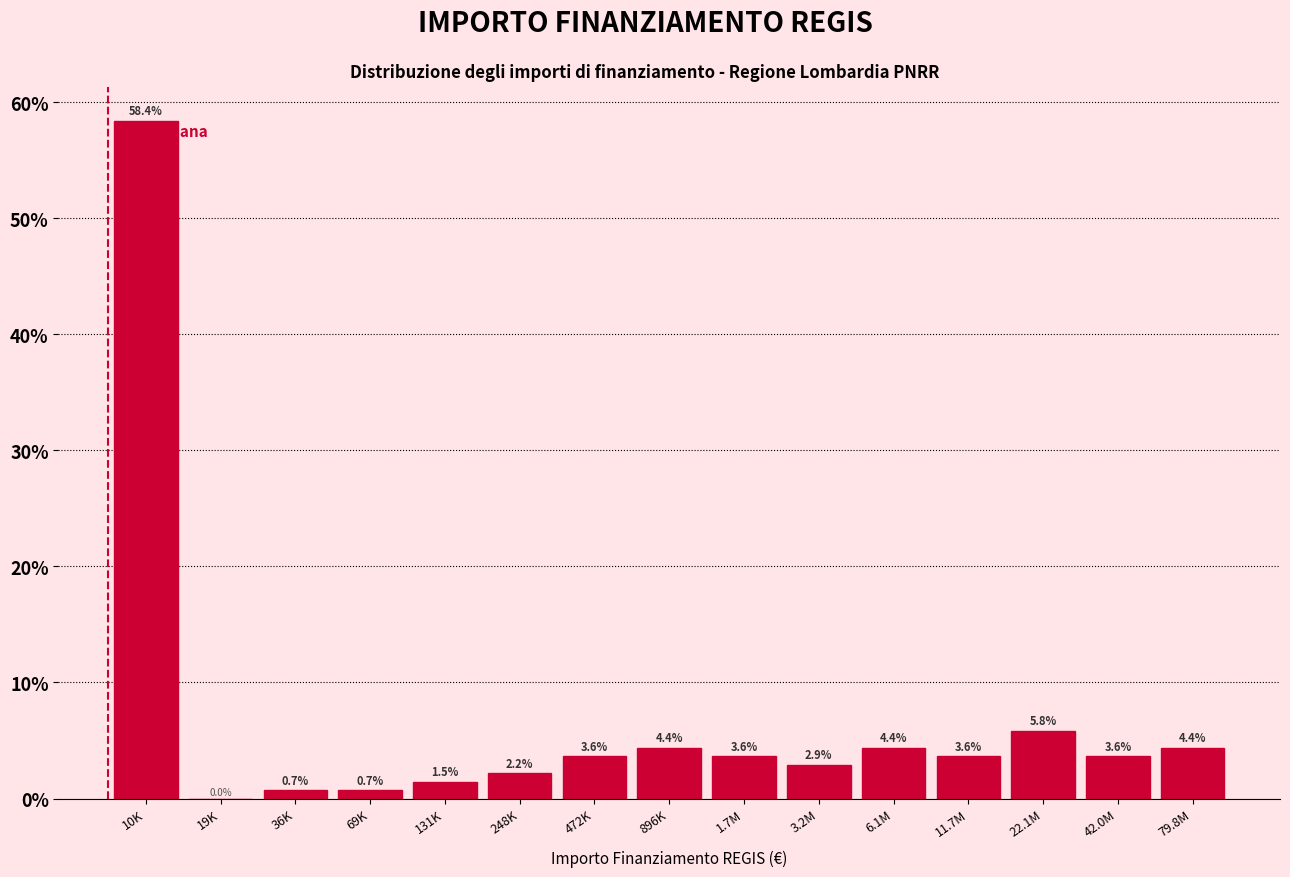

Reading right to left, list all the values displayed in this chart.

79.8M=4.4	42.0M=3.6	22.1M=5.8	11.7M=3.6	6.1M=4.4	3.2M=2.9	1.7M=3.6	896K=4.4	472K=3.6	248K=2.2	131K=1.5	69K=0.7	36K=0.7	19K=0.0	10K=58.4